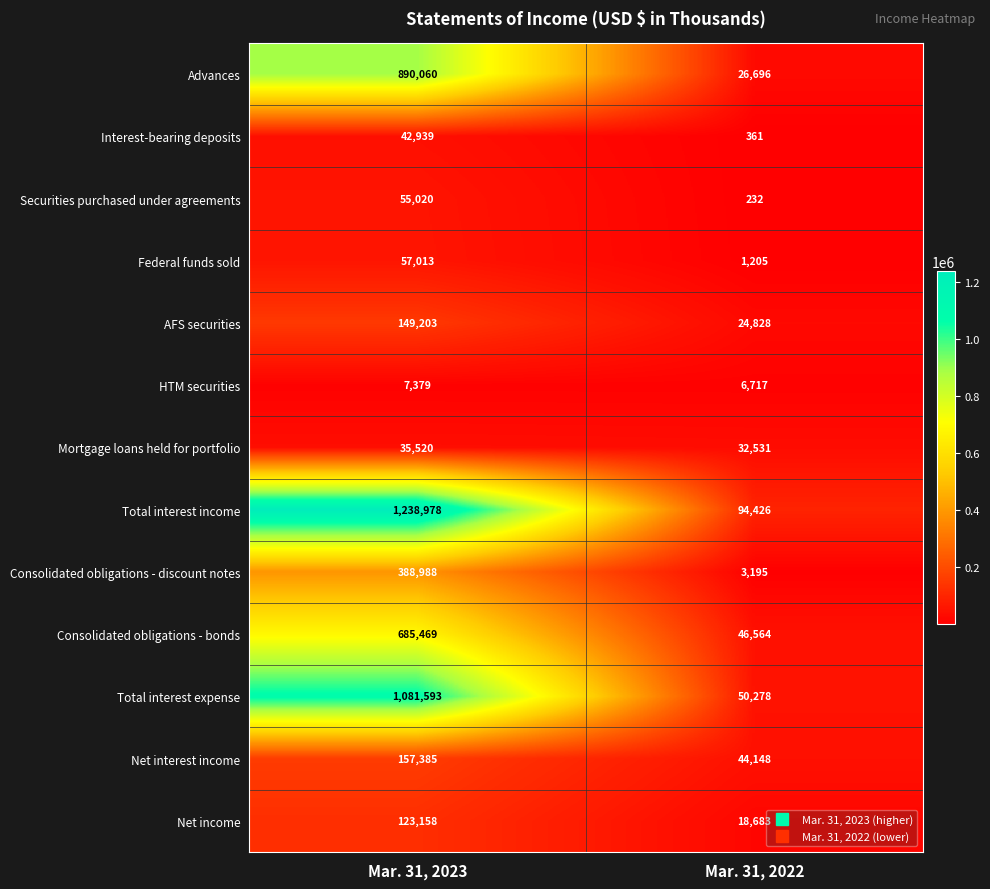

The Securities purchased under agreements series shows 232 at Mar. 31, 2022. True or false?

True